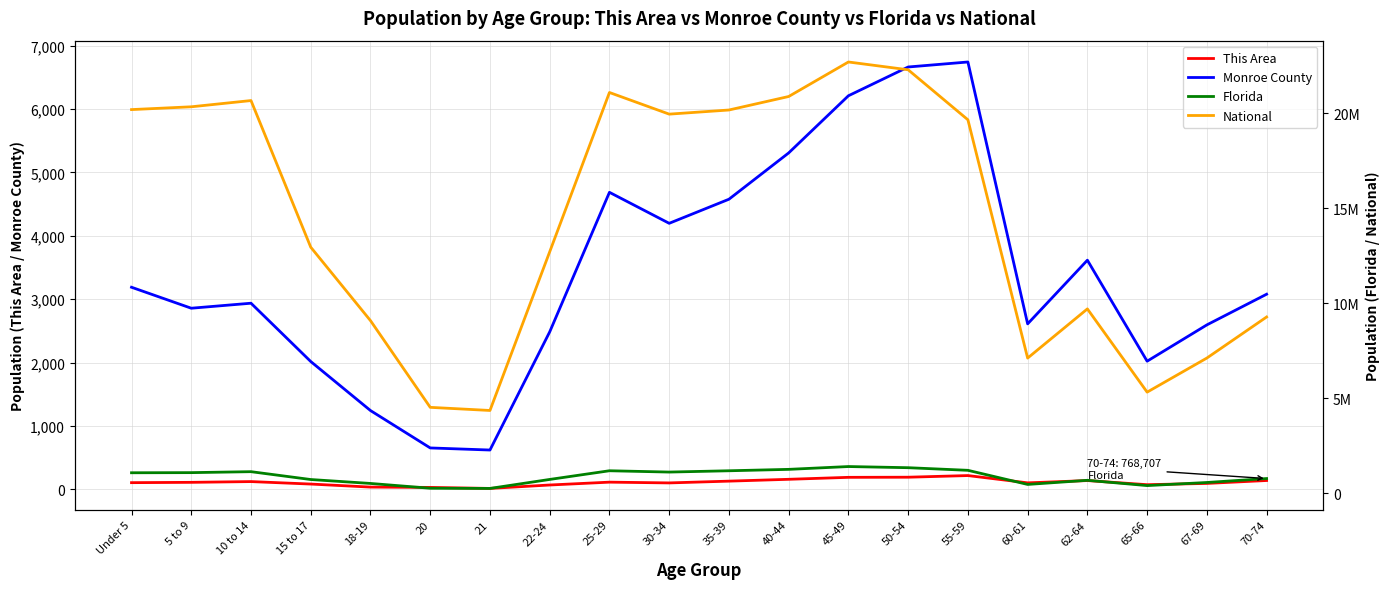

At which category does Monroe County reach its first local valley?

5 to 9